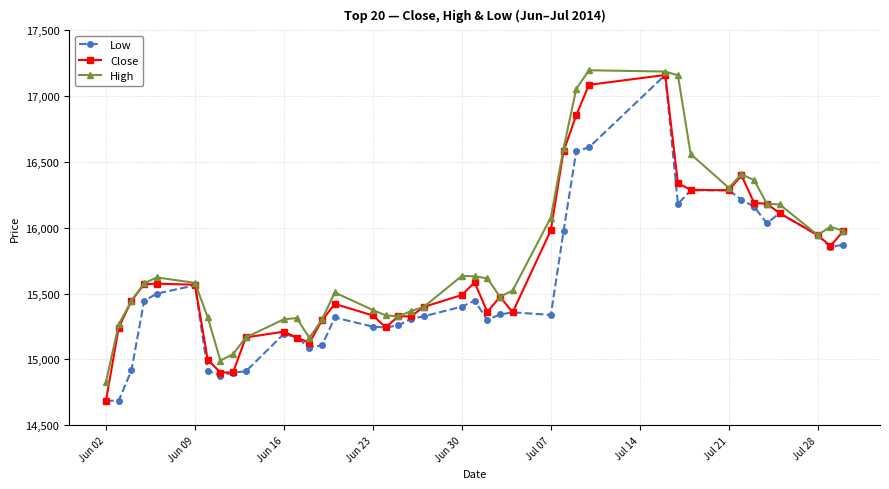

What is the highest value of the High series?

17196.3